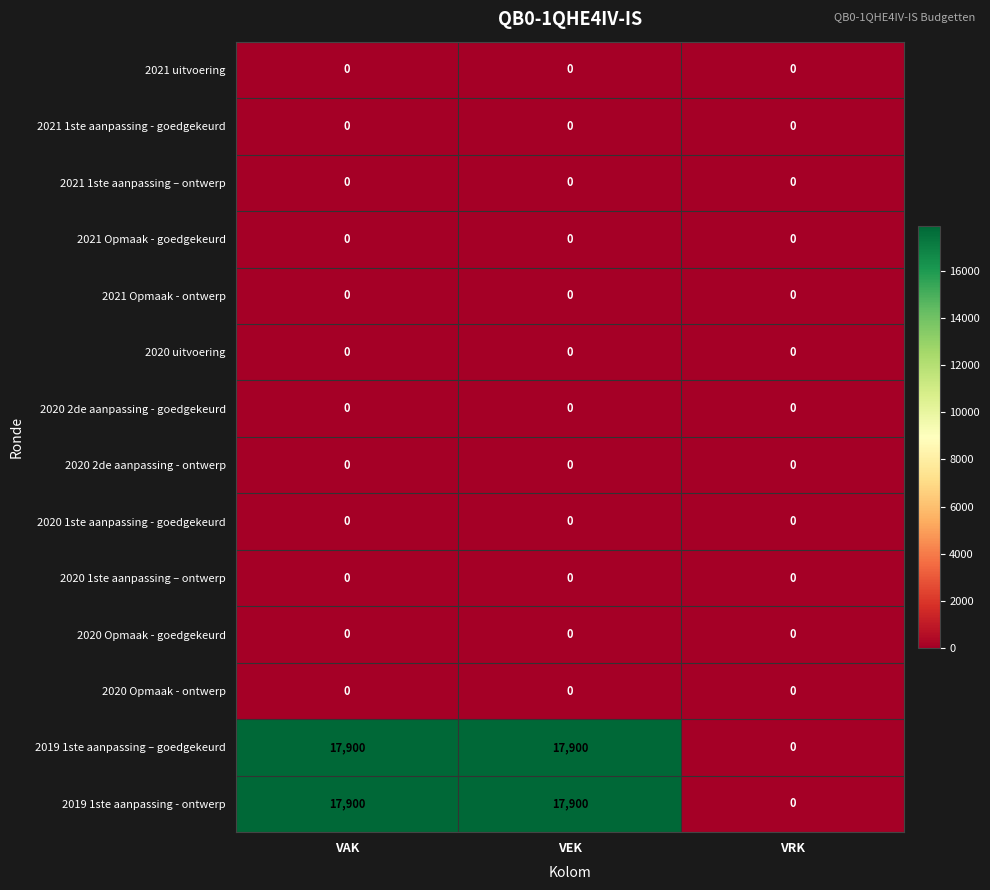

What is the difference between the second highest and minimum values in the 2019 1ste aanpassing – goedgekeurd series?

17900